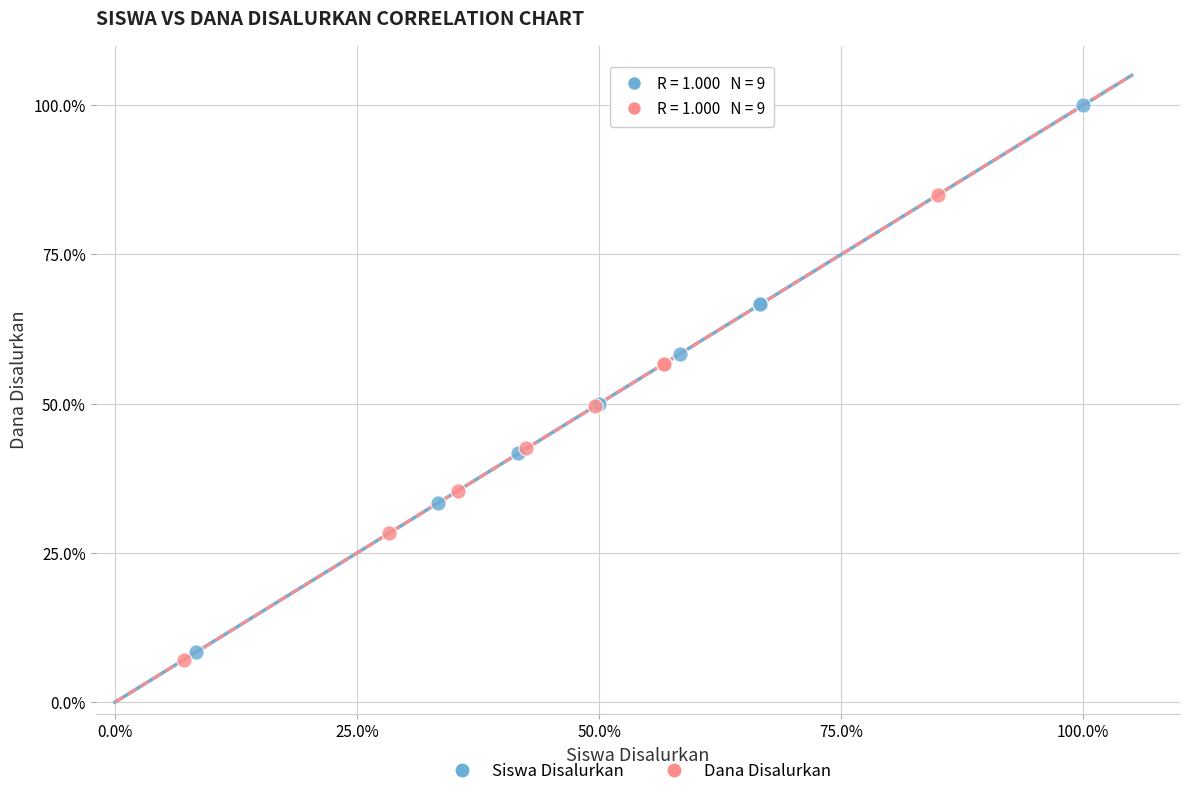

Which series contains the highest Y value?

Siswa Disalurkan